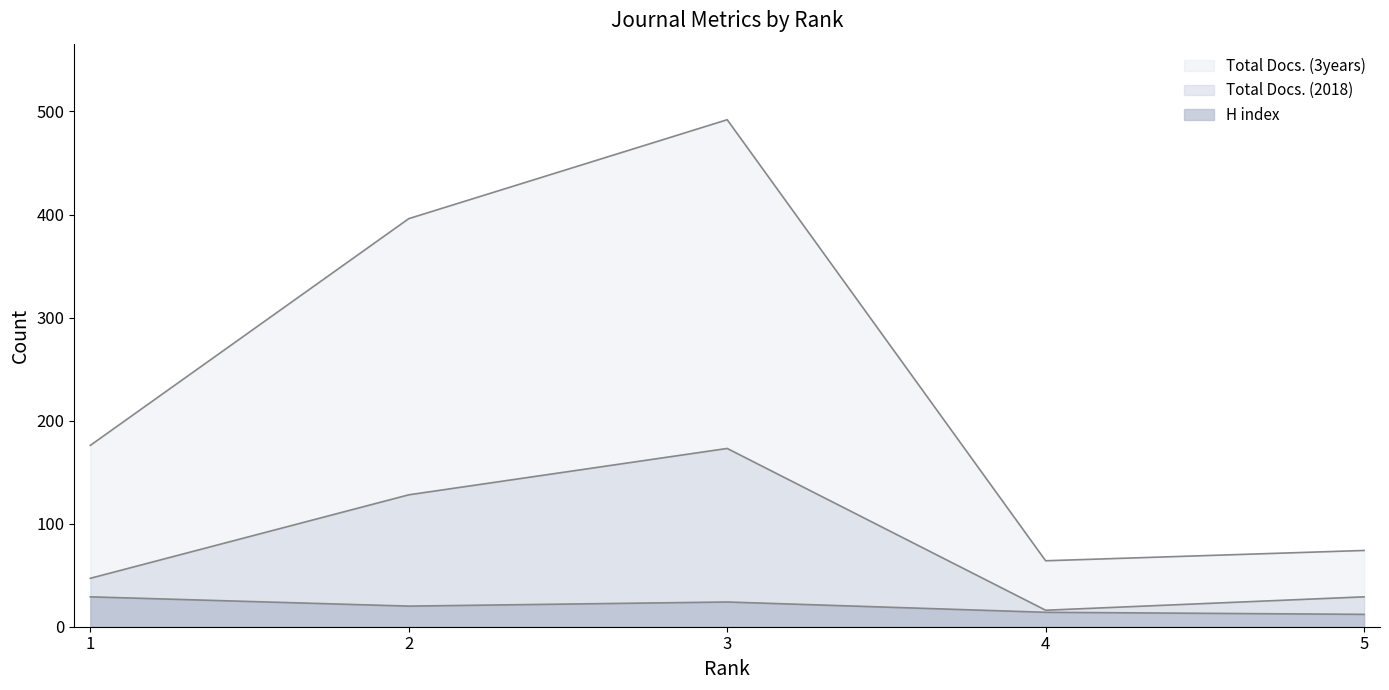

True or false: H index has more than 0 points higher than both neighbors.

True